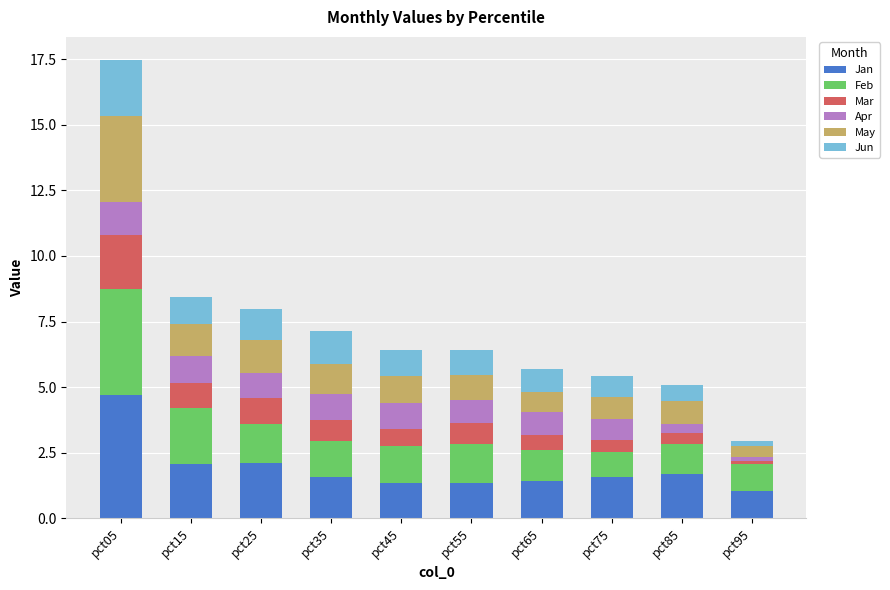

What is the difference between the second highest and second lowest values in the Jan series?

0.8